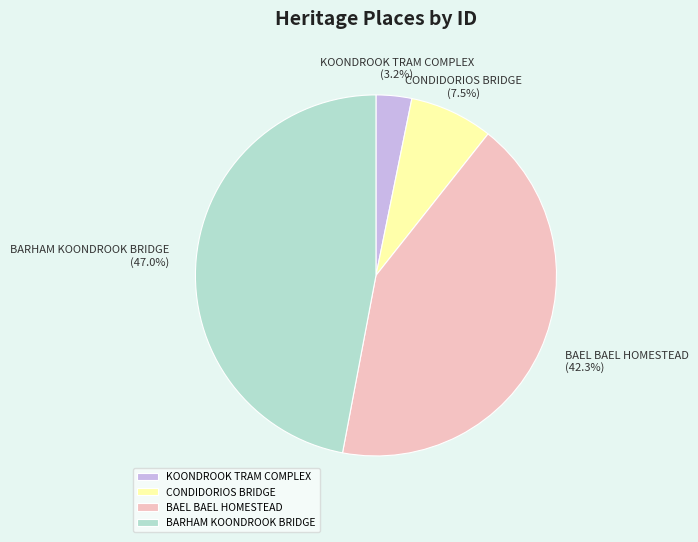

Rank the categories by value from lowest to highest.

KOONDROOK TRAM COMPLEX, CONDIDORIOS BRIDGE, BAEL BAEL HOMESTEAD, BARHAM KOONDROOK BRIDGE